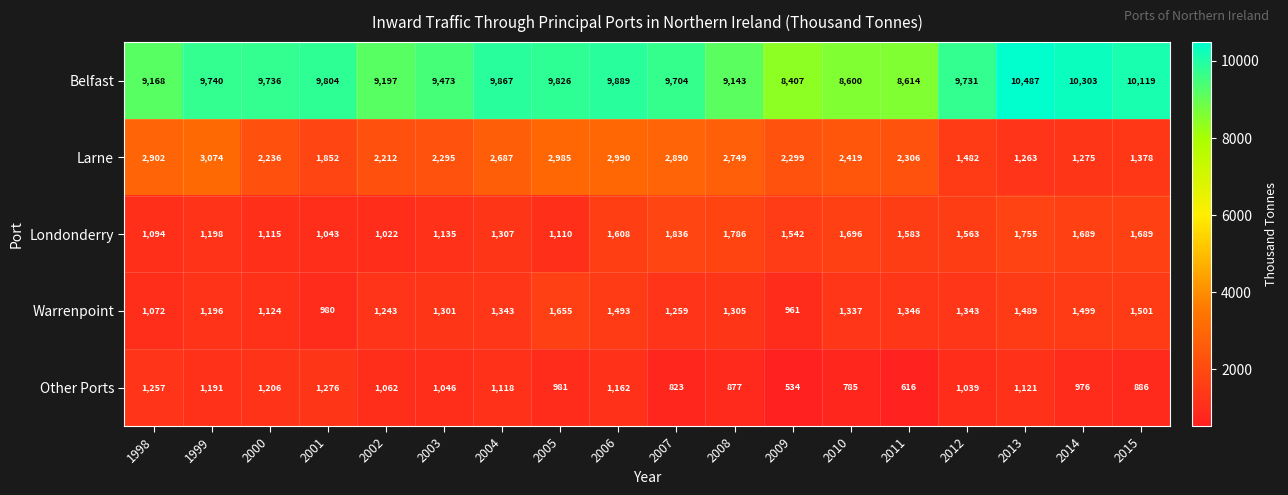

The Londonderry series shows 1563 at 2012. True or false?

True